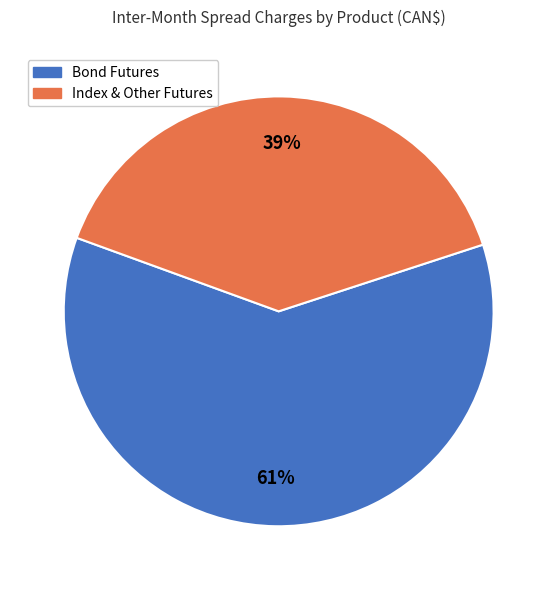

Is there any slice that represents more than half of the pie?

Yes